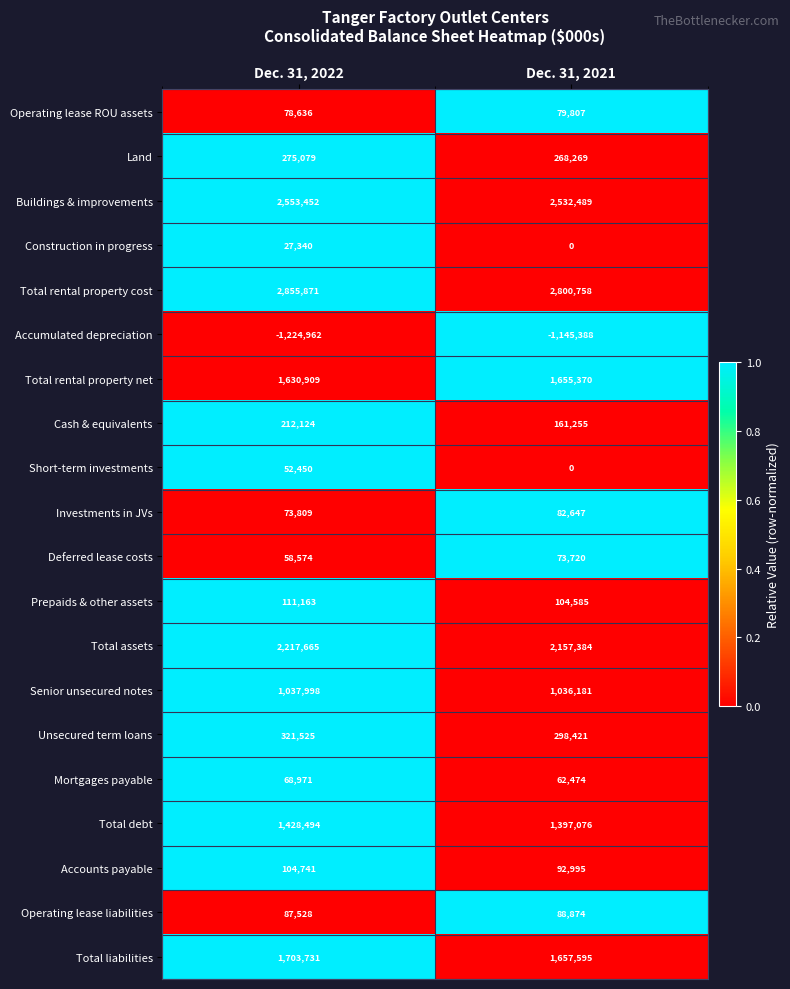

What is the approximate value of Total rental property net at Dec. 31, 2022?

1630909